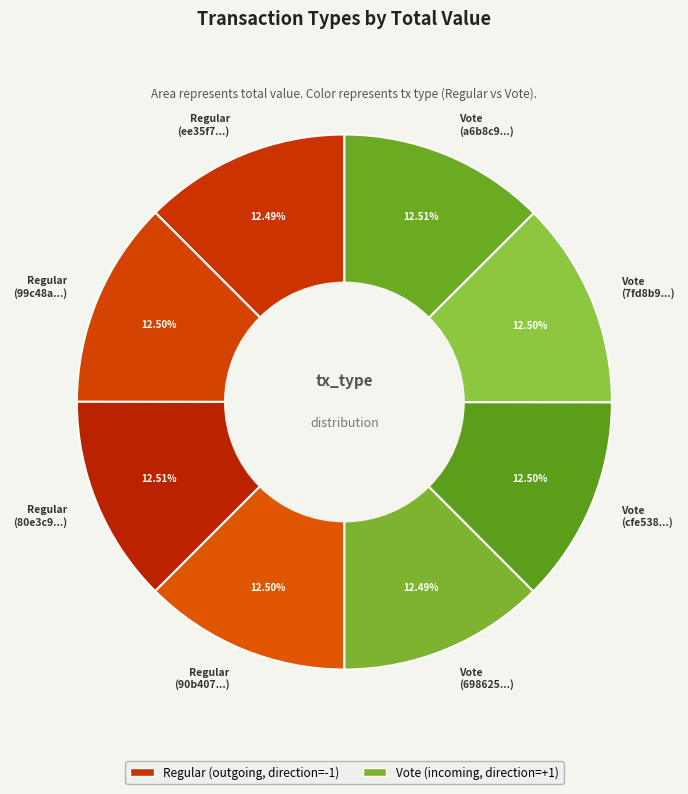

Count the number of slices in the pie.

8